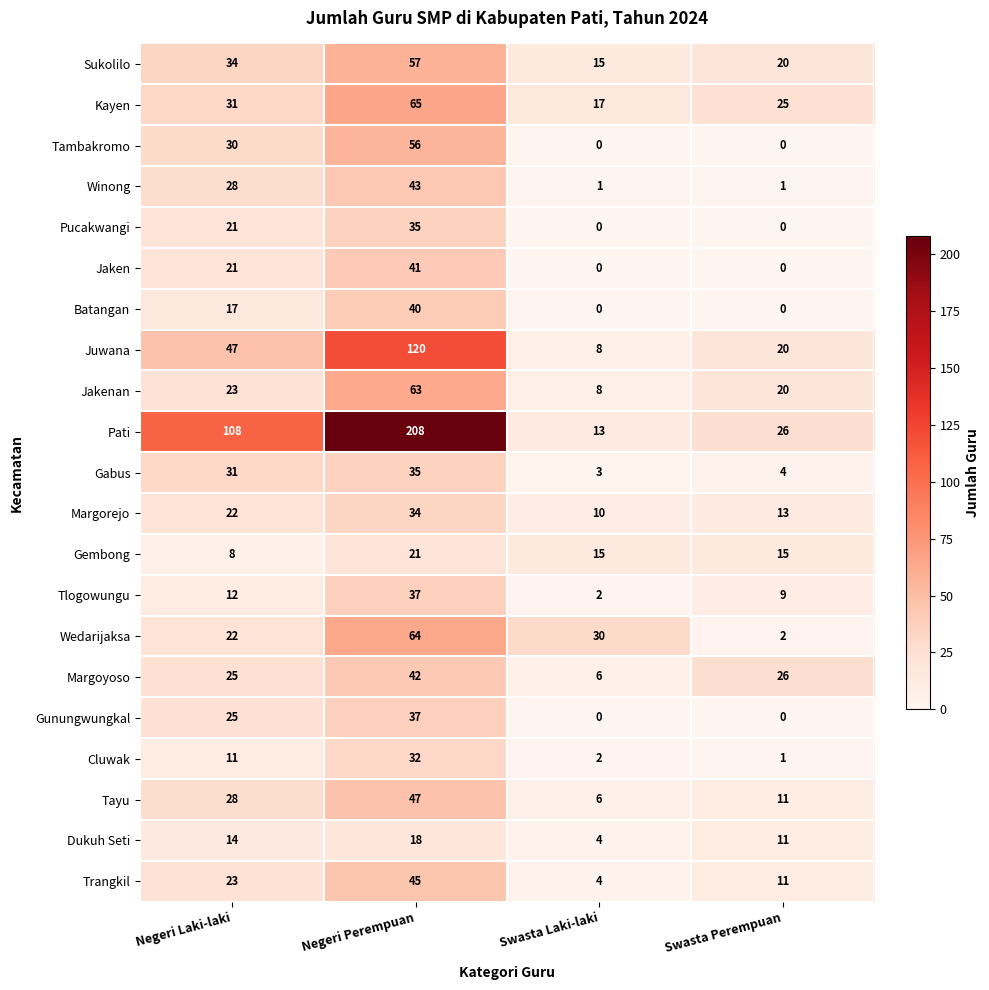

The value of Wedarijaksa at Negeri Perempuan is 100. True or false?

False